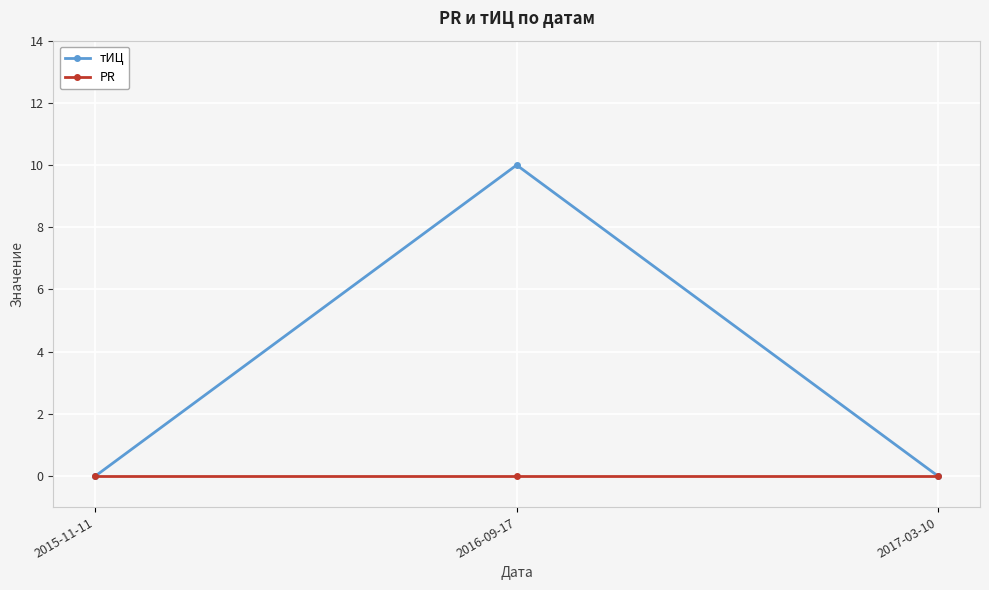

Reading left to right, list all the values displayed in this chart.

тИЦ: 2015-11-11=0	2016-09-17=10	2017-03-10=0
PR: 2015-11-11=0	2016-09-17=0	2017-03-10=0